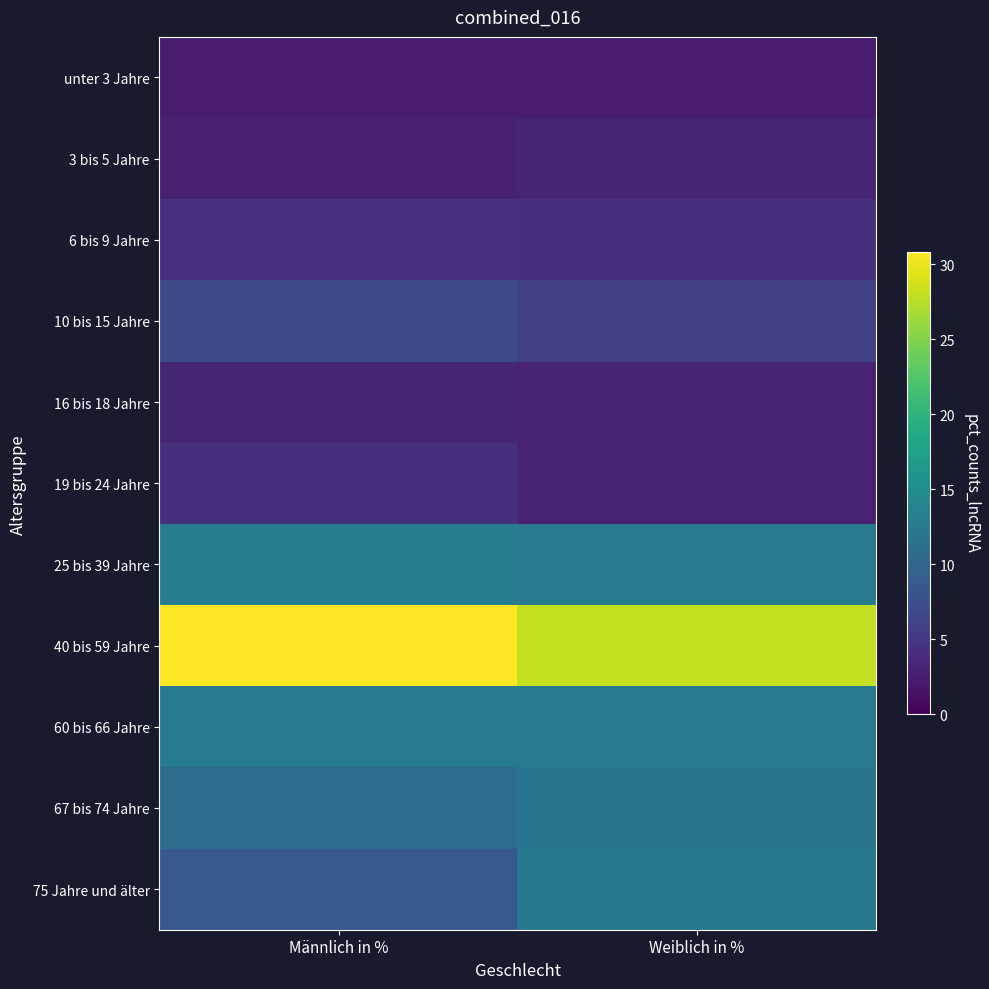

At which category is the sum across all series the highest?

Männlich in %